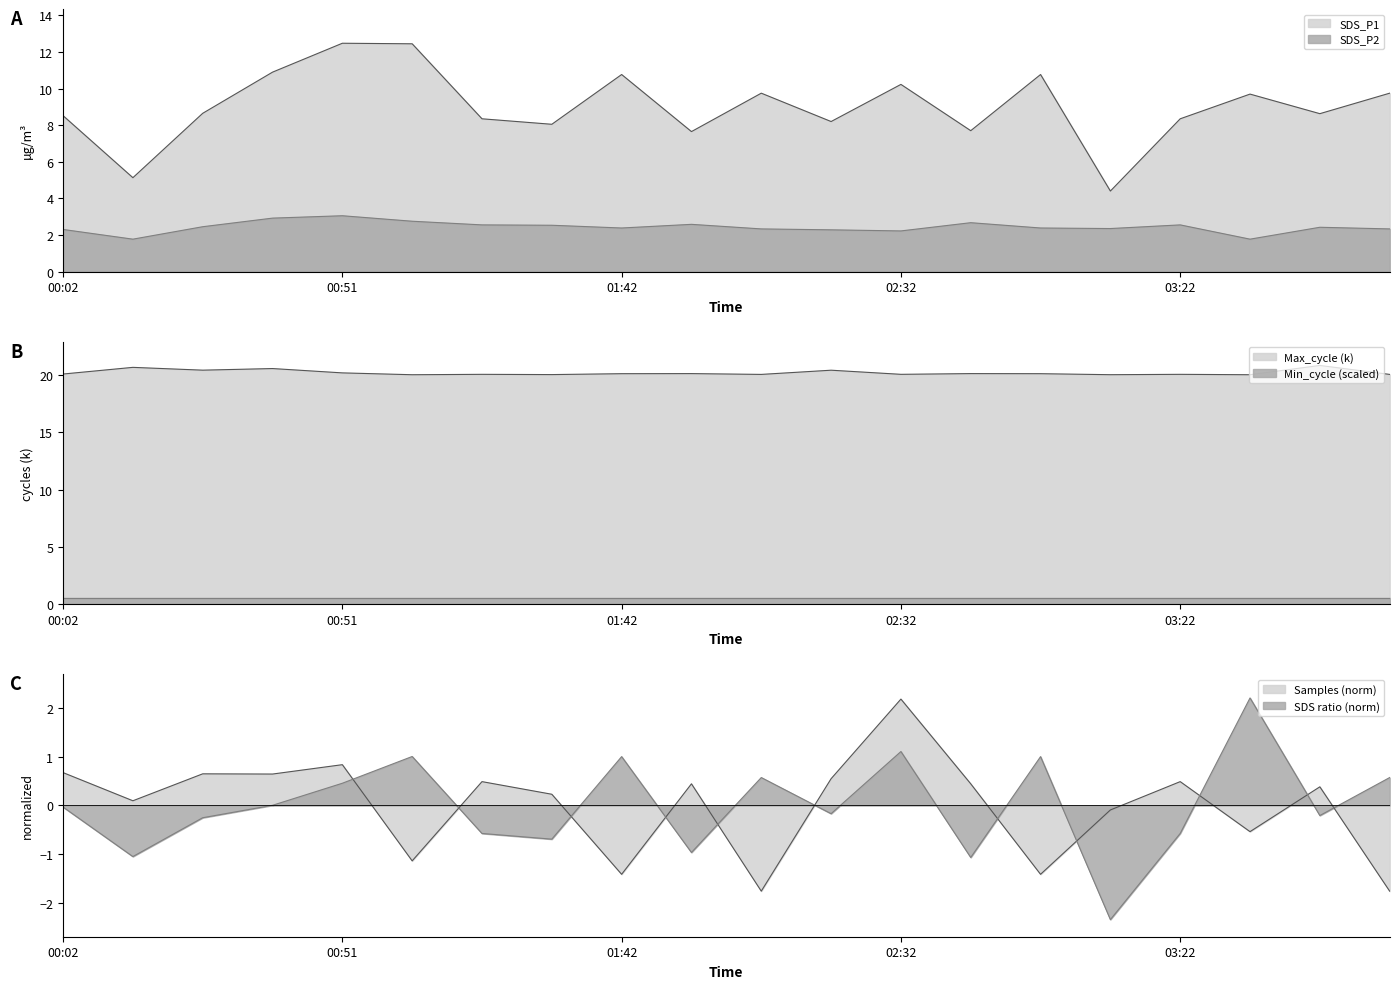

True or false: Max_cycle and Samples intersect in this chart.

False